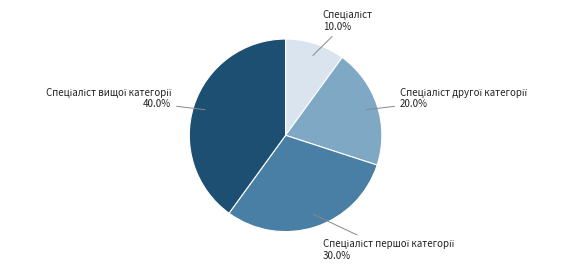

Does any single category account for the majority?

No